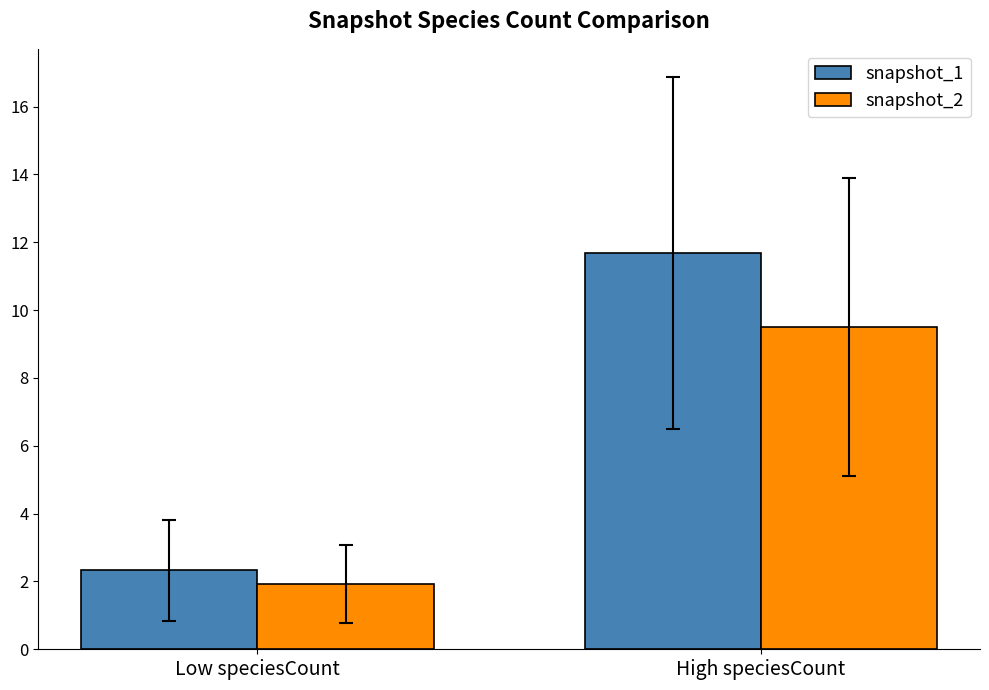

List the labels in order of snapshot_1 value, smallest first.

Low speciesCount, High speciesCount